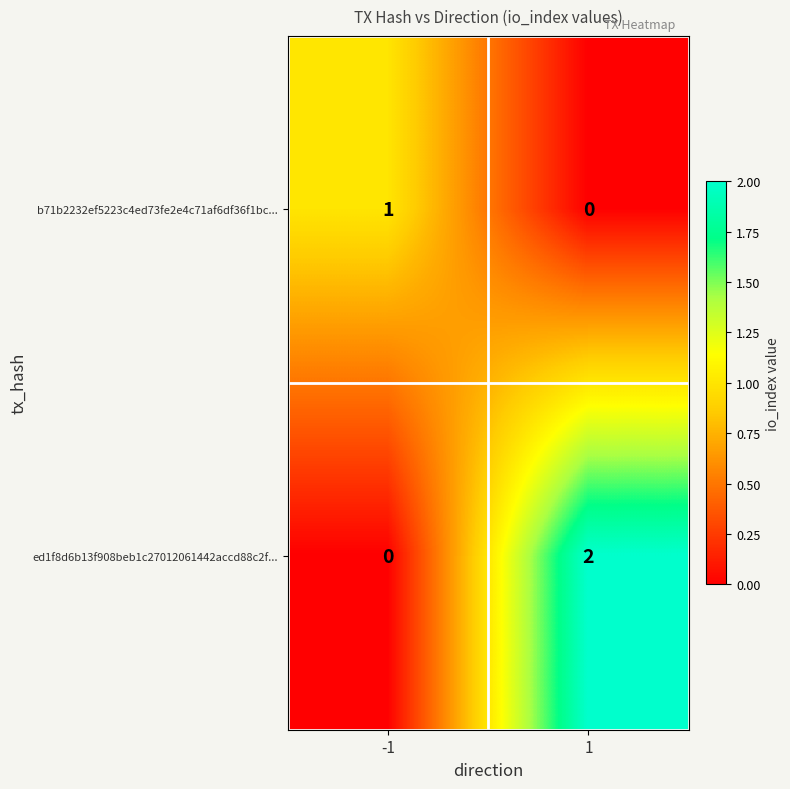

Which series has the largest total across all categories?

ed1f8d6b13f908beb1c27012061442accd88c2f...